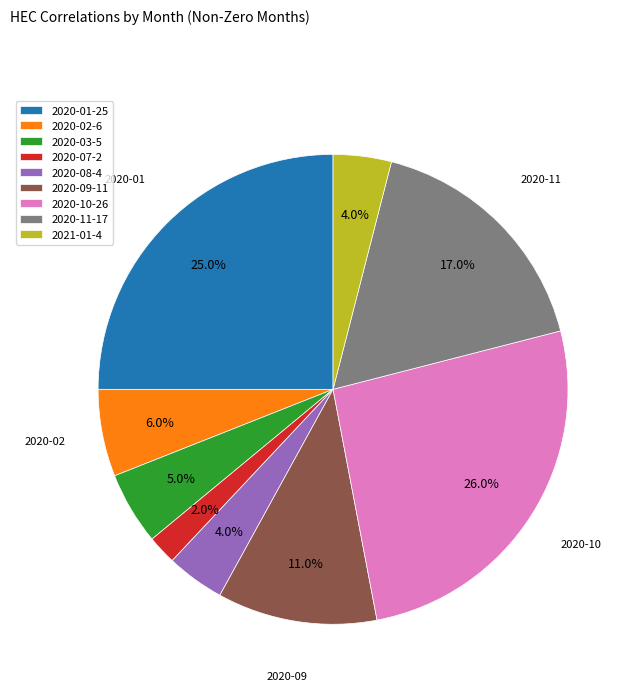

Is it true that 2020-01 is 25% of the pie?

True